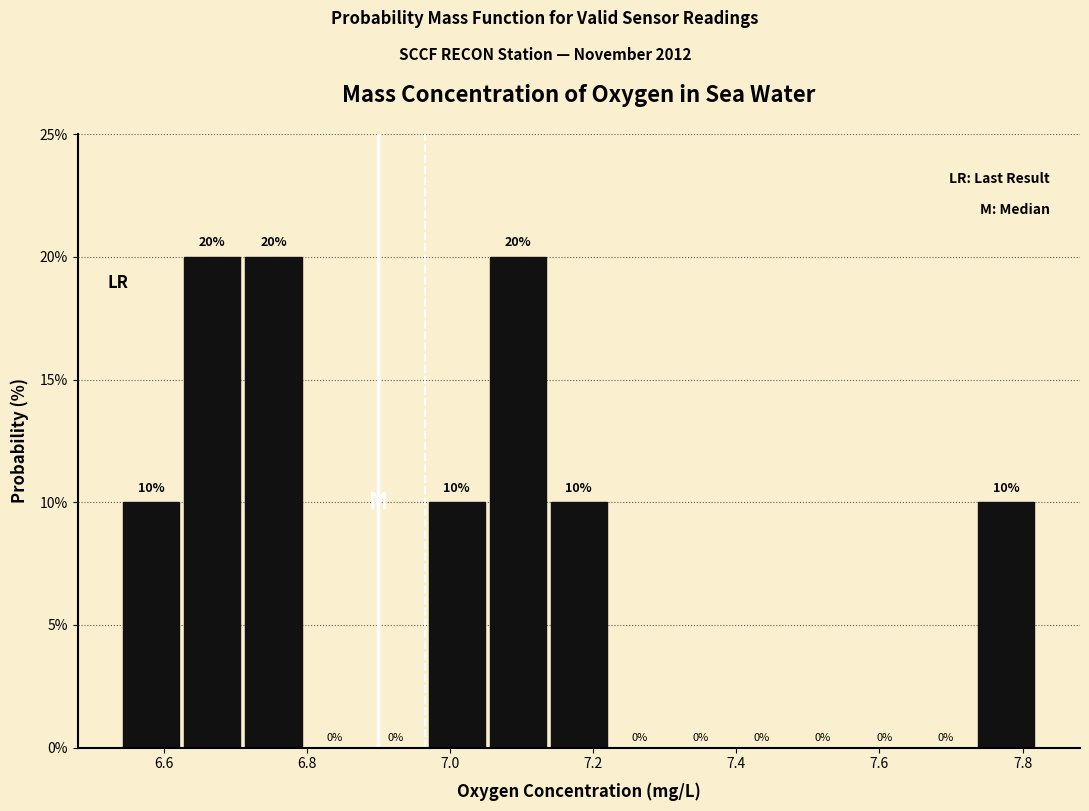

How tall is the bar that spans 6.54 to 6.62 on the x-axis? The bar edges are not printed on the chart, so give them approximately, as read against the axis.

10